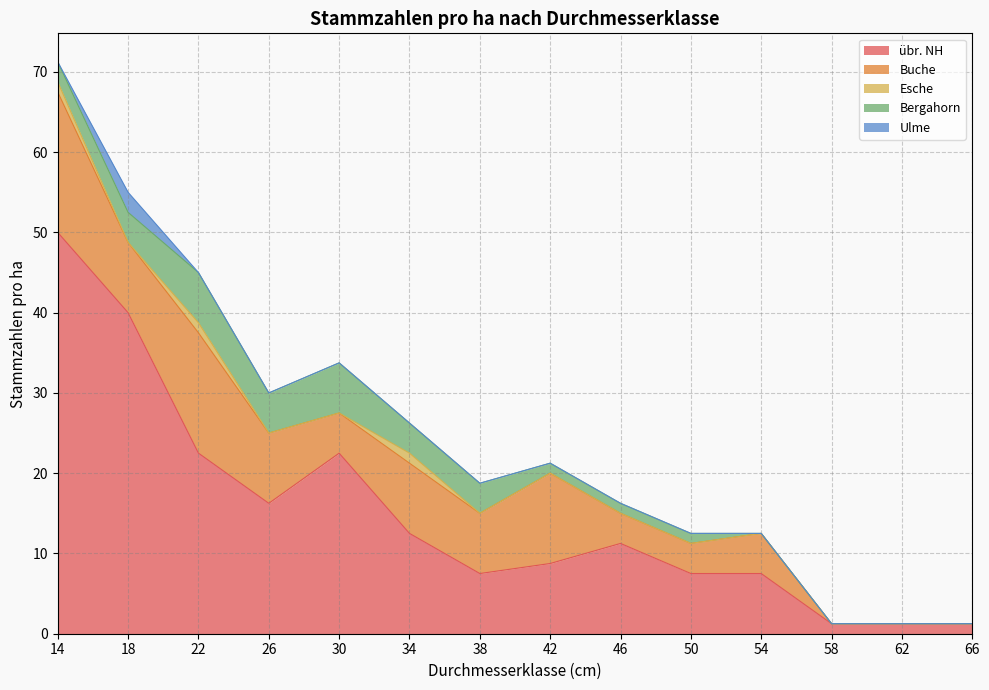

Reading right to left, list all the values displayed in this chart.

übr. NH: 66=1.2	62=1.2	58=1.2	54=7.5	50=7.5	46=11.2	42=8.8	38=7.5	34=12.5	30=22.5	26=16.2	22=22.5	18=40.0	14=50.0
Buche: 66=0.0	62=0.0	58=0.0	54=5.0	50=3.8	46=3.8	42=11.2	38=7.5	34=8.8	30=5.0	26=8.8	22=15.0	18=8.8	14=17.5
Esche: 66=0.0	62=0.0	58=0.0	54=0.0	50=0.0	46=0.0	42=0.0	38=0.0	34=1.2	30=0.0	26=0.0	22=1.2	18=0.0	14=1.2
Bergahorn: 66=0.0	62=0.0	58=0.0	54=0.0	50=1.2	46=1.2	42=1.2	38=3.8	34=3.8	30=6.2	26=5.0	22=6.2	18=3.8	14=2.5
Ulme: 66=0.0	62=0.0	58=0.0	54=0.0	50=0.0	46=0.0	42=0.0	38=0.0	34=0.0	30=0.0	26=0.0	22=0.0	18=2.5	14=0.0